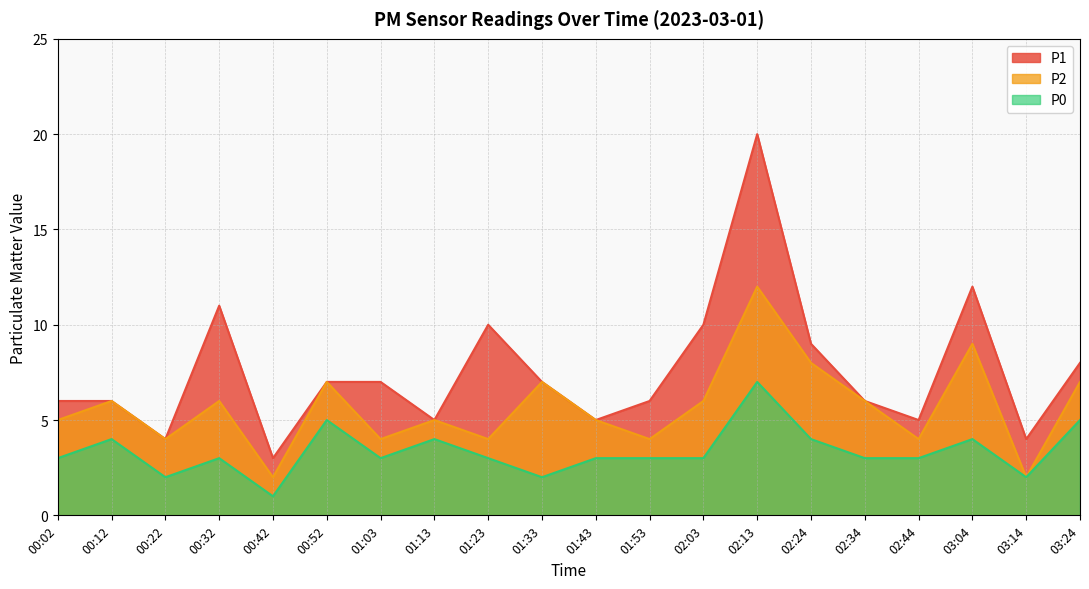

Is the value of P2 at 01:53 greater than the value of P1 at 00:12?

No